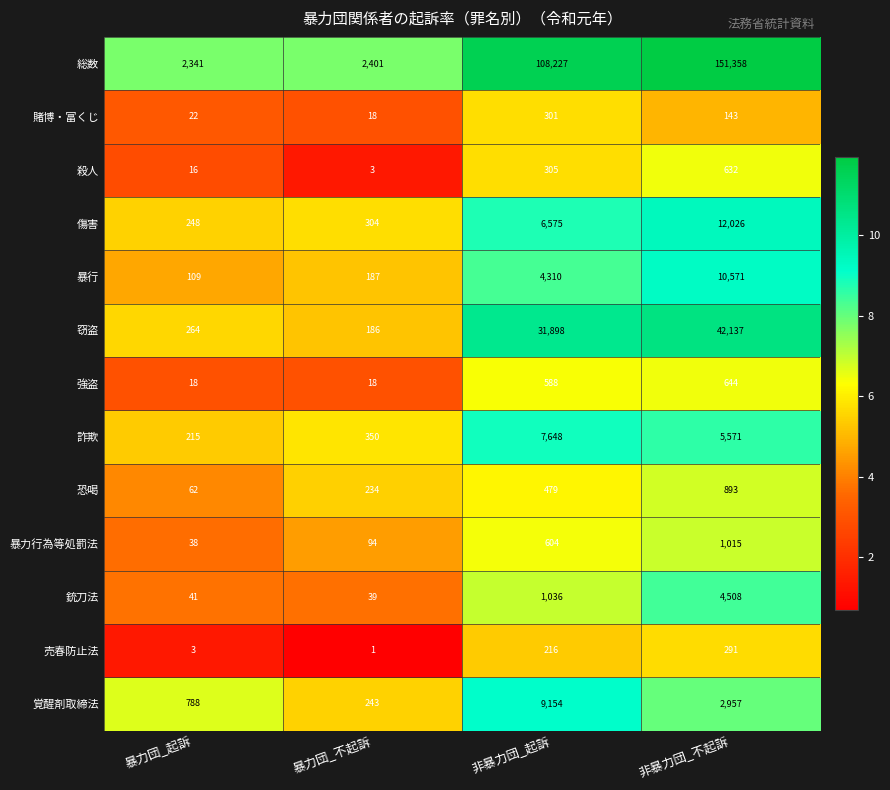

What is the sum of all 詐欺 values?

13784